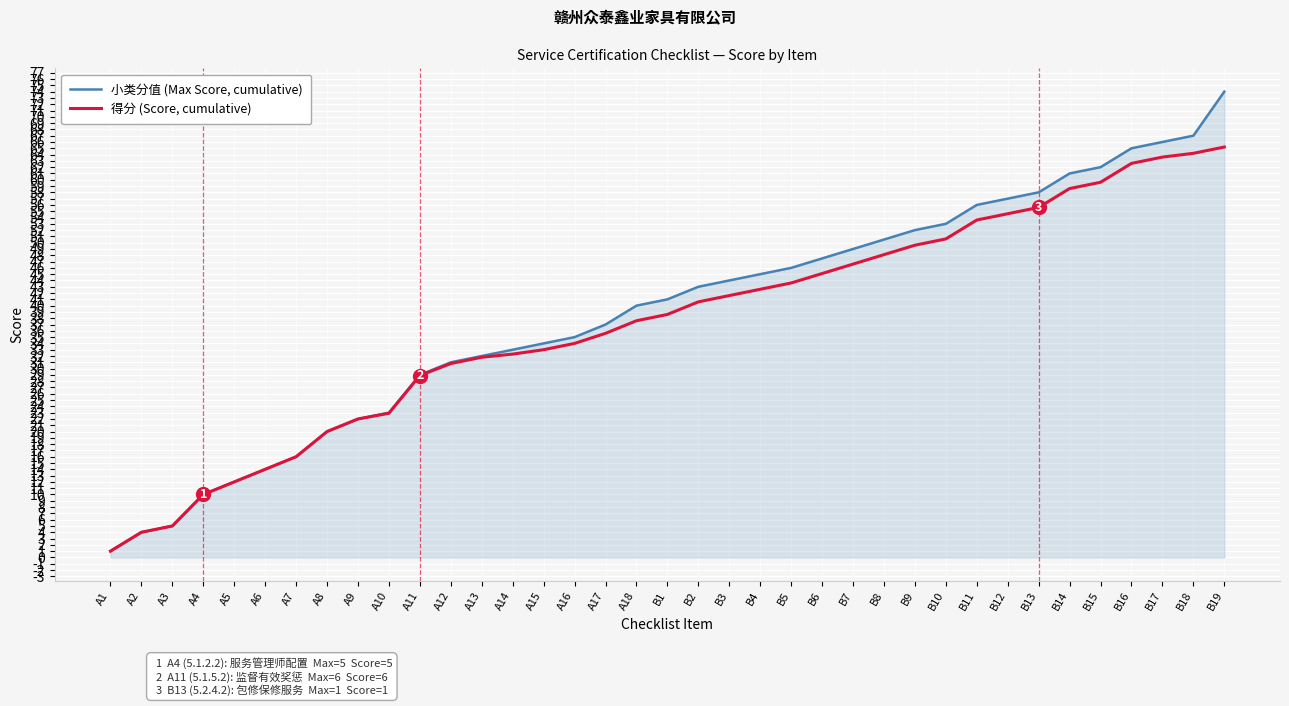

Reading left to right, transcribe all the data shown in this chart.

小类分值 (Max Score, cumulative): 1.0	4.0	5.0	10.0	12.0	14.0	16.0	20.0	22.0	23.0	29.0	31.0	32.0	33.0	34.0	35.0	37.0	40.0	41.0	43.0	44.0	45.0	46.0	47.5	49.0	50.5	52.0	53.0	56.0	57.0	58.0	61.0	62.0	65.0	66.0	67.0	74.0
得分 (Score, cumulative): 1.0	4.0	5.0	10.0	12.0	14.0	16.0	20.0	22.0	22.9	28.9	30.8	31.8	32.3	33.0	34.0	35.6	37.6	38.6	40.6	41.6	42.6	43.6	45.1	46.6	48.1	49.6	50.6	53.6	54.6	55.6	58.6	59.6	62.6	63.6	64.2	65.2